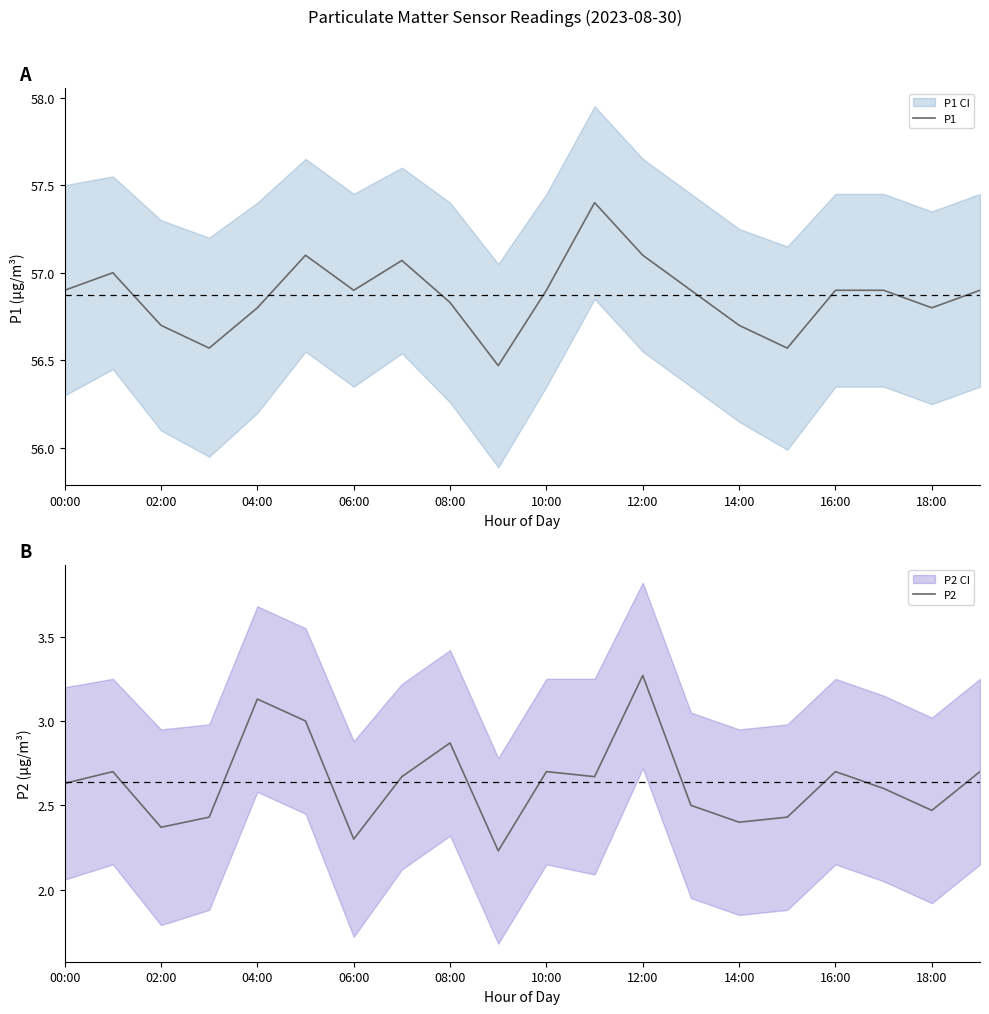

Is this an area chart (filled region under the line)?

No